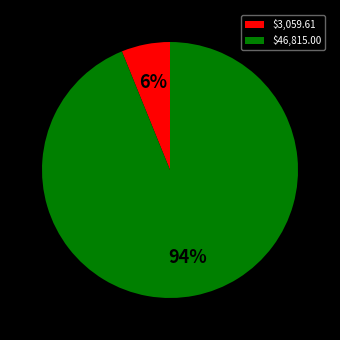

What is the majority slice?

$46,815.00